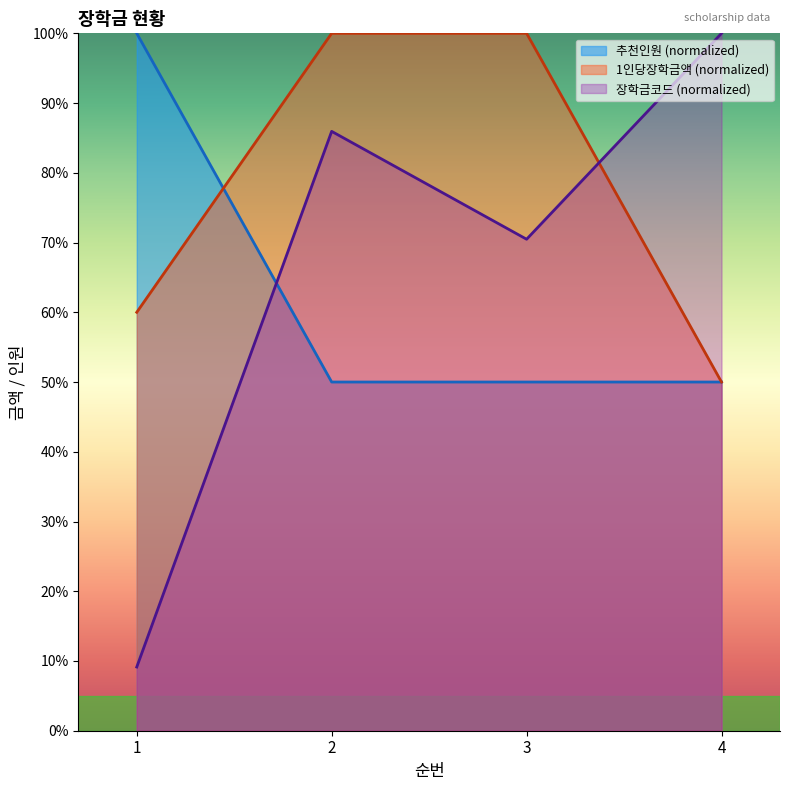

At how many categories does at least one series exceed 60?

4